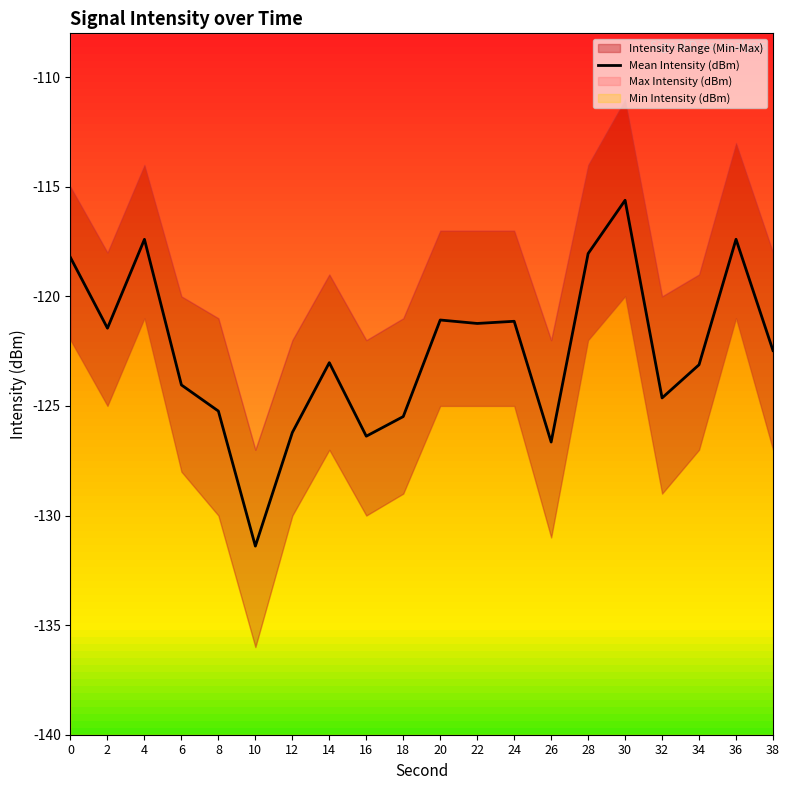

How many lines are shown in the chart?

1